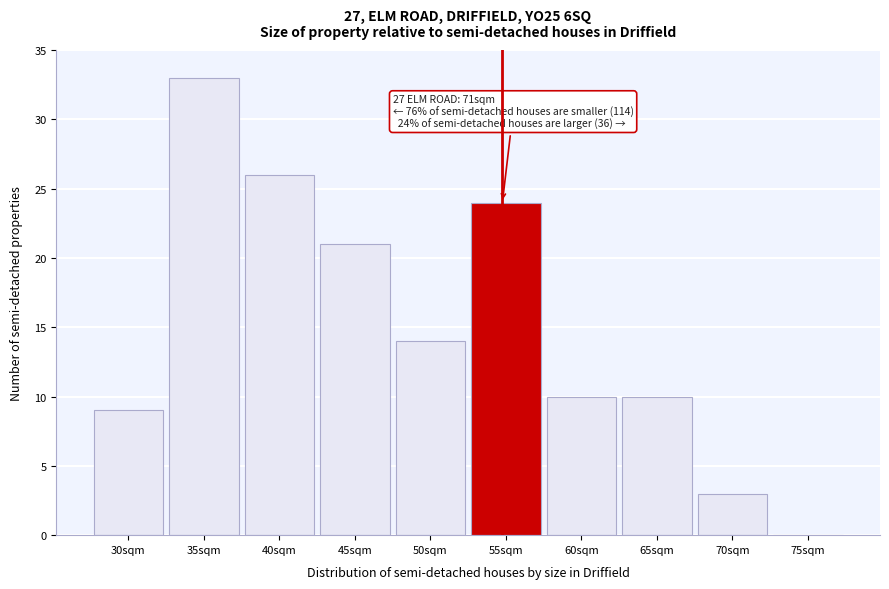

Reading left to right, transcribe all the data shown in this chart.

30sqm=9	35sqm=33	40sqm=26	45sqm=21	50sqm=14	55sqm=24	60sqm=10	65sqm=10	70sqm=3	75sqm=0